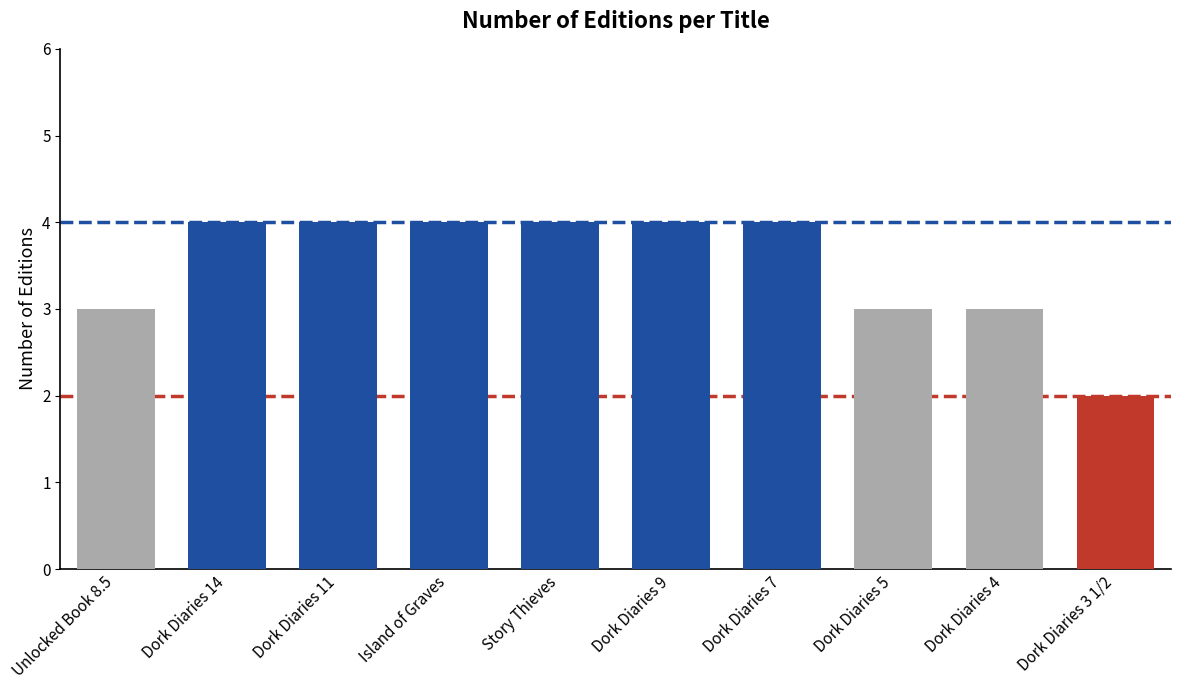

True or false: the data shows 3 at Dork Diaries 4.

True